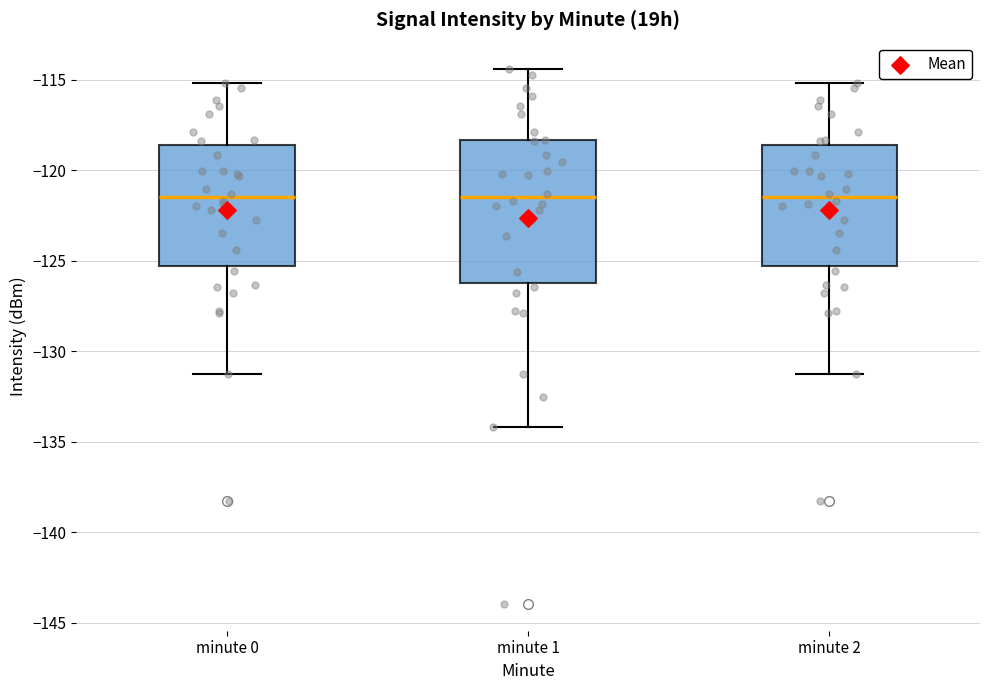

Where is the lower edge of the box for minute 0 on the y-axis? The values are not printed on the chart, so give them approximately, as read against the axis.

-125.5